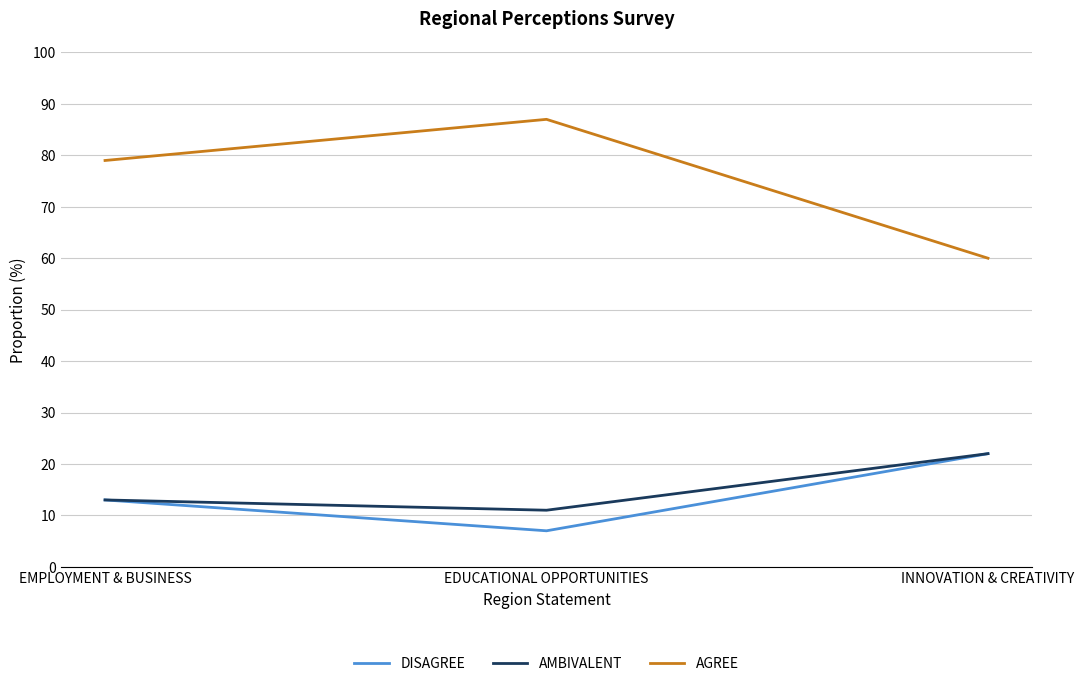

What position from the left is INNOVATION & CREATIVITY?

3